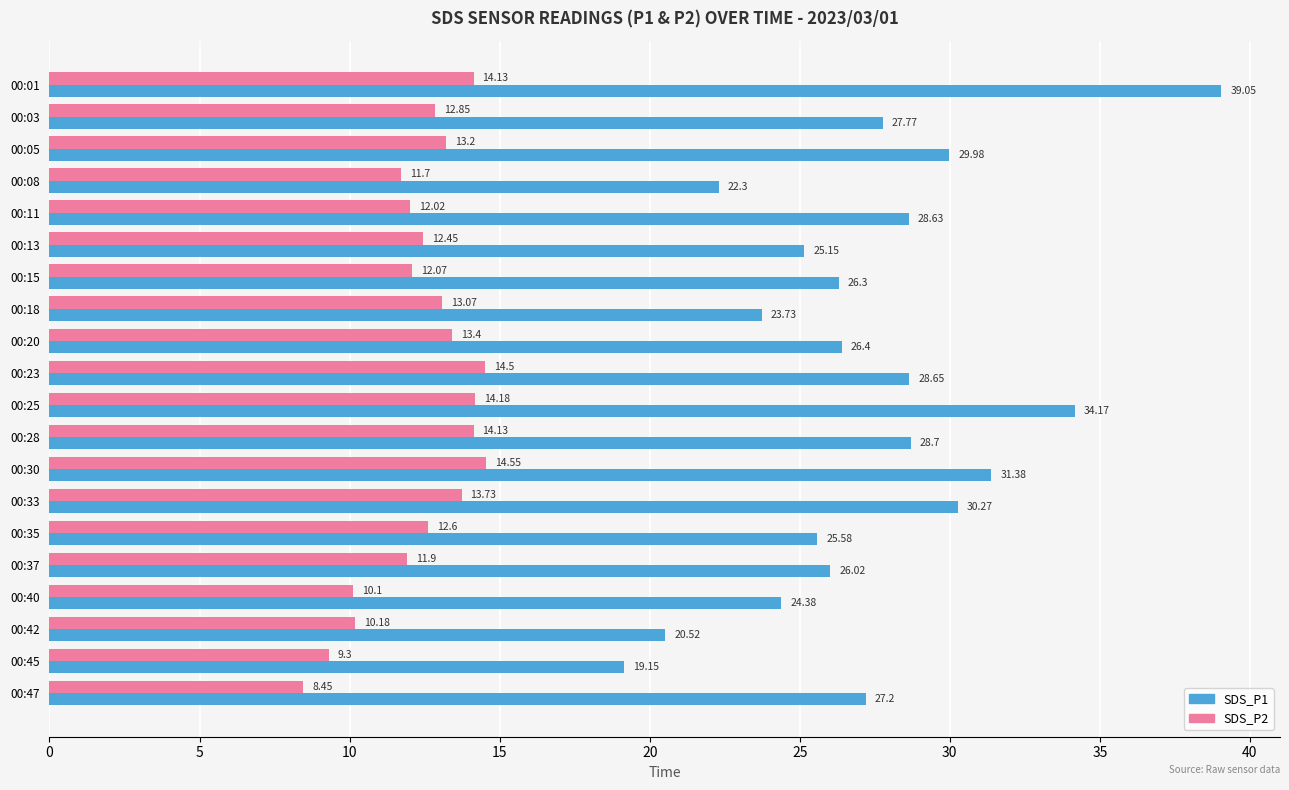

What is the spread (max minus min) of values at 00:15?

14.2